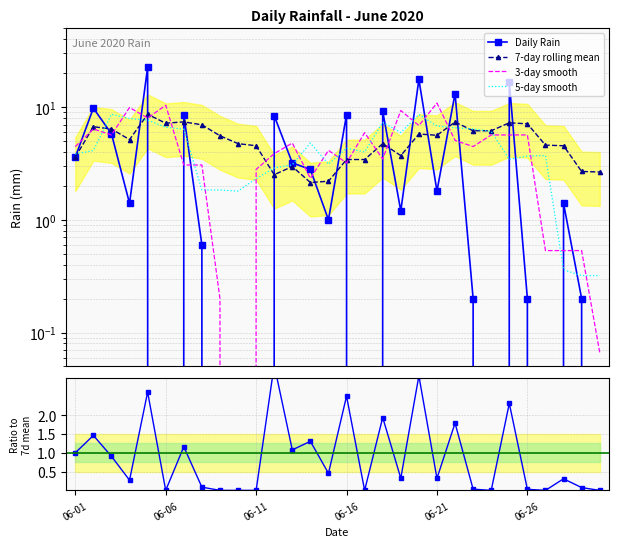

True or false: Rain / 7d mean and 3-day smooth cross at least once.

False